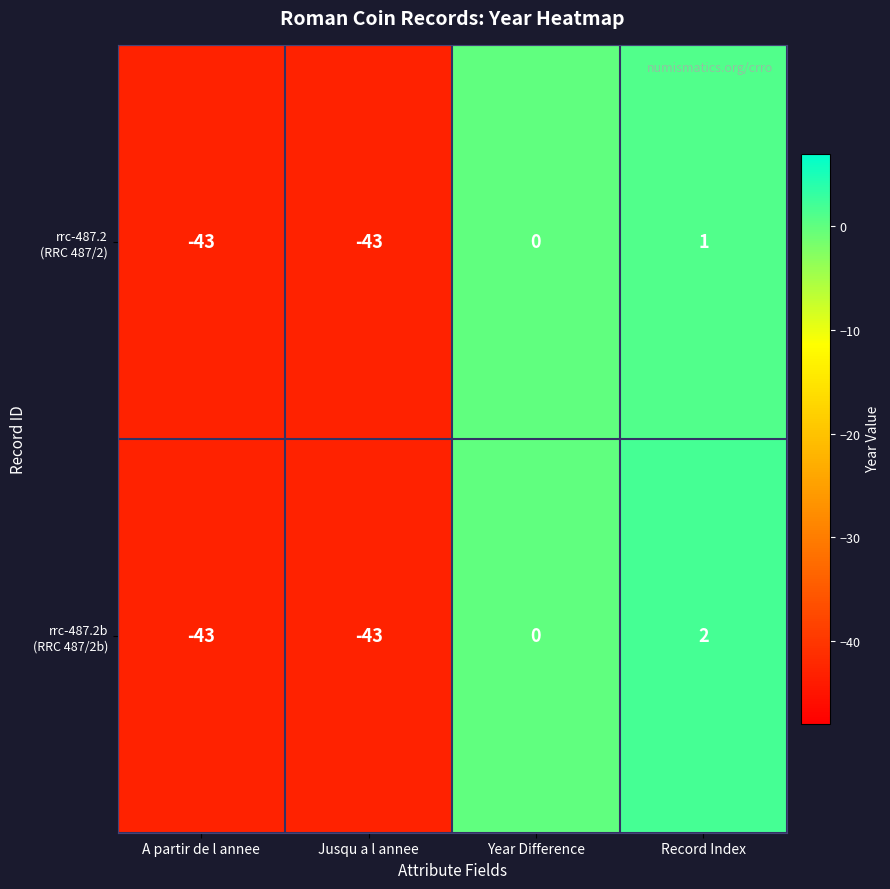

Which label corresponds to the largest value in the chart?

Record Index